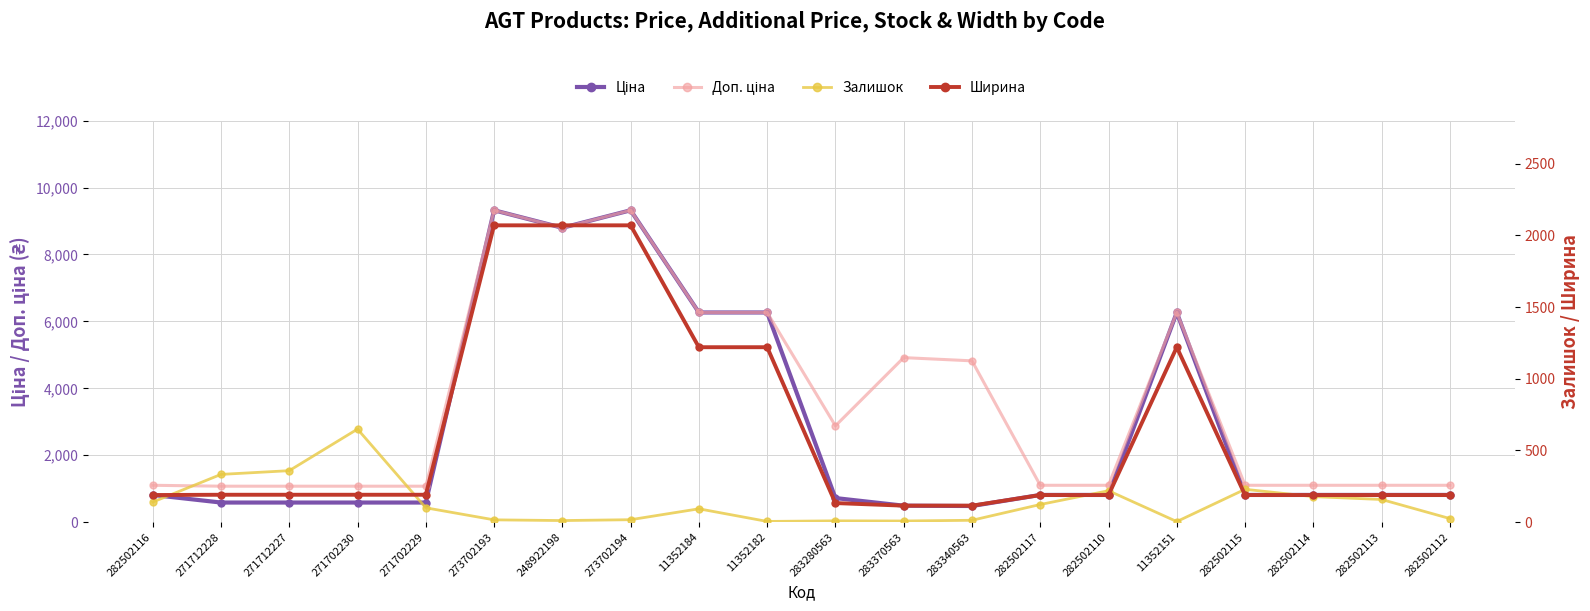

Where do Залишок and Ширина first cross each other?

282502116 and 271712228